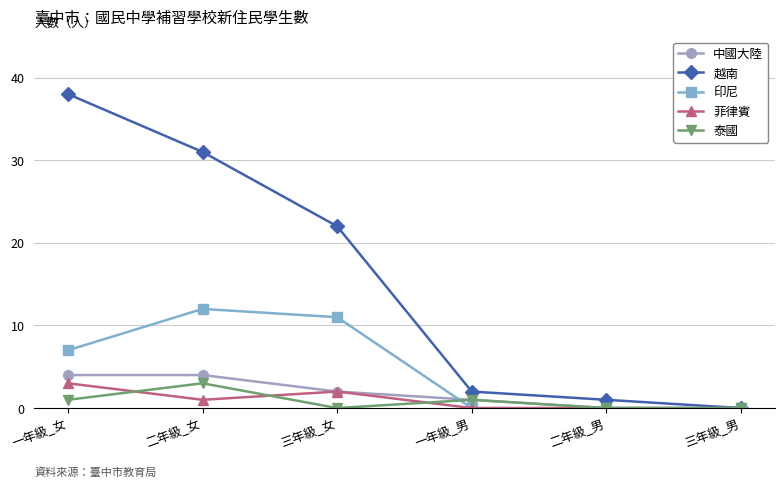

Does the chart display data point markers on the line(s)?

Yes